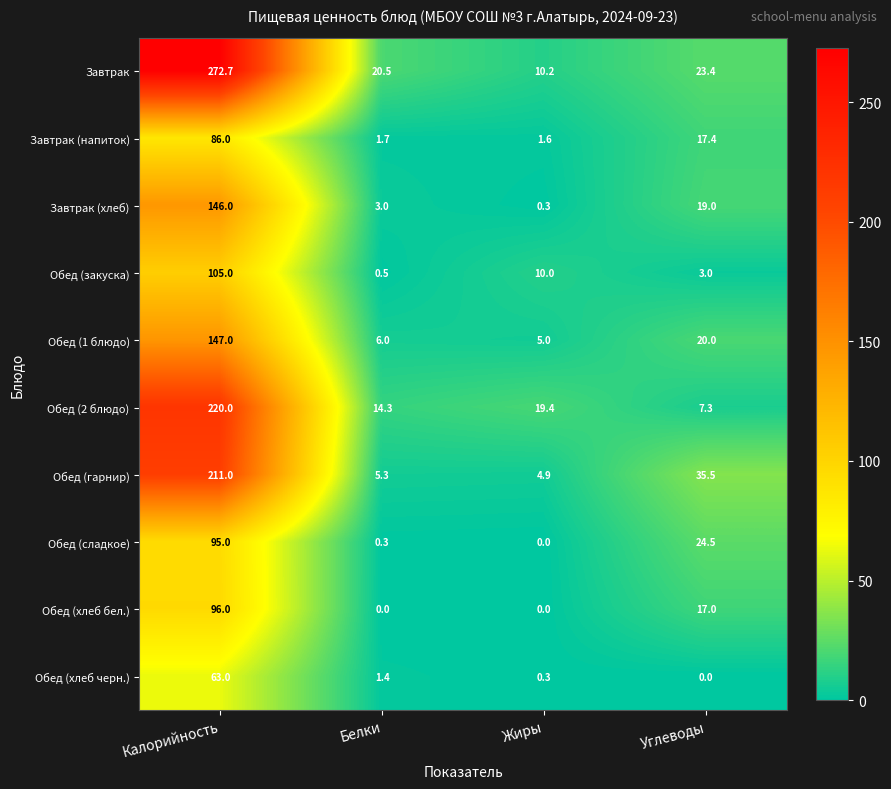

How many data points does each series have?

4